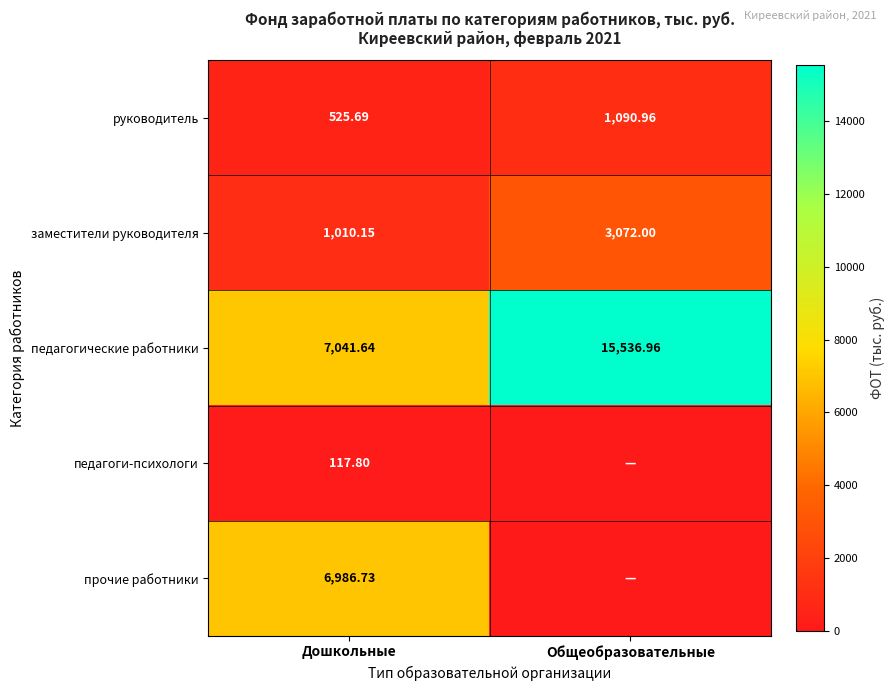

At which label does педагогические работники reach its minimum?

Дошкольные